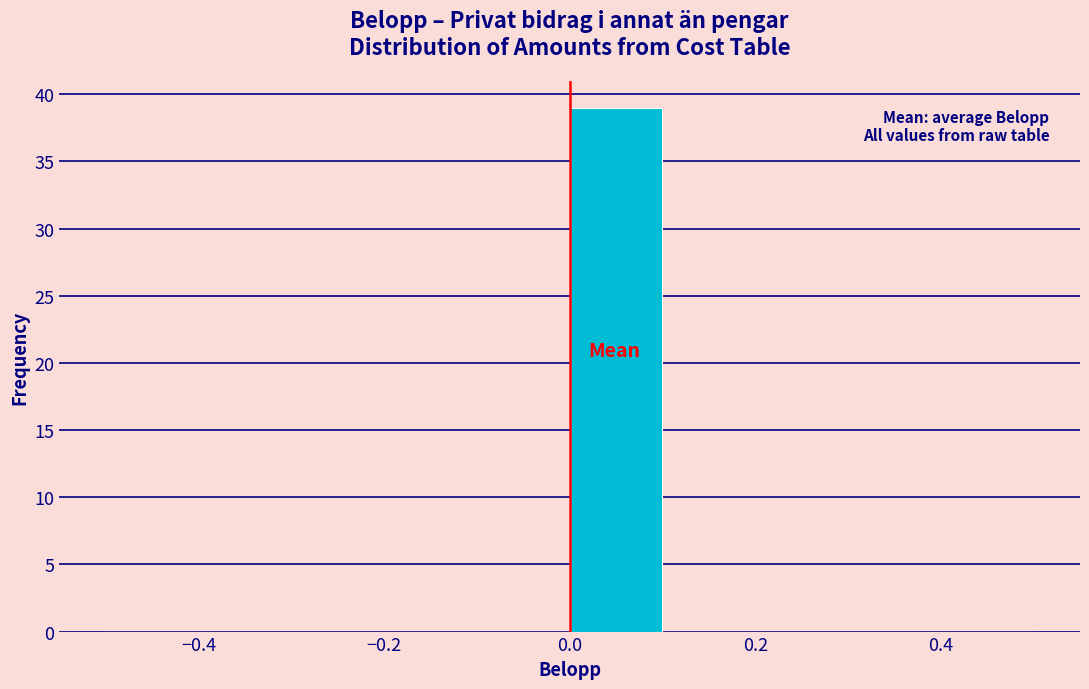

Reading left to right, list every bar in this chart as the range it spans on the x-axis followed by its height. The values are not printed on the chart, so give them approximately, as read against the axis.

-0.5 to -0.4: 0
-0.4 to -0.3: 0
-0.3 to -0.2: 0
-0.2 to -0.1: 0
-0.1 to 0.0: 0
0.0 to 0.1: 39
0.1 to 0.2: 0
0.2 to 0.3: 0
0.3 to 0.4: 0
0.4 to 0.5: 0